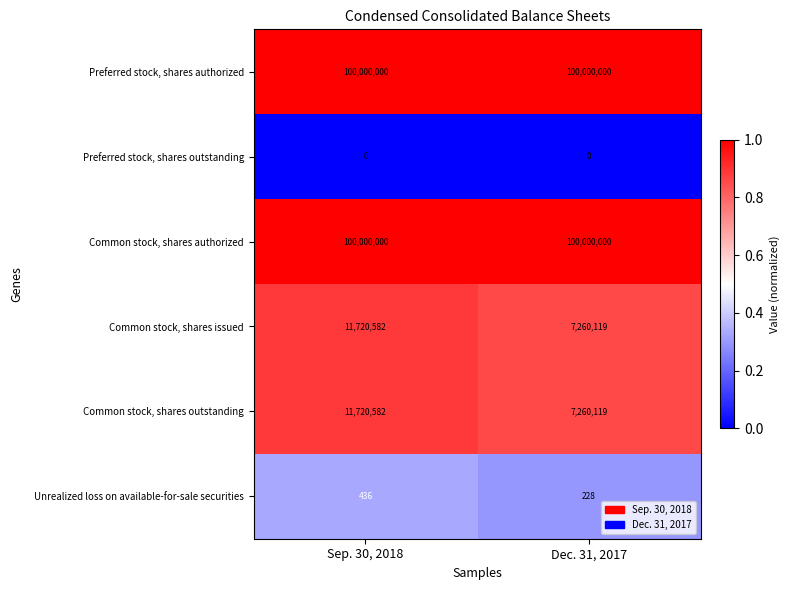

Where is Common stock, shares issued nearest to the value 9490350?

Dec. 31, 2017